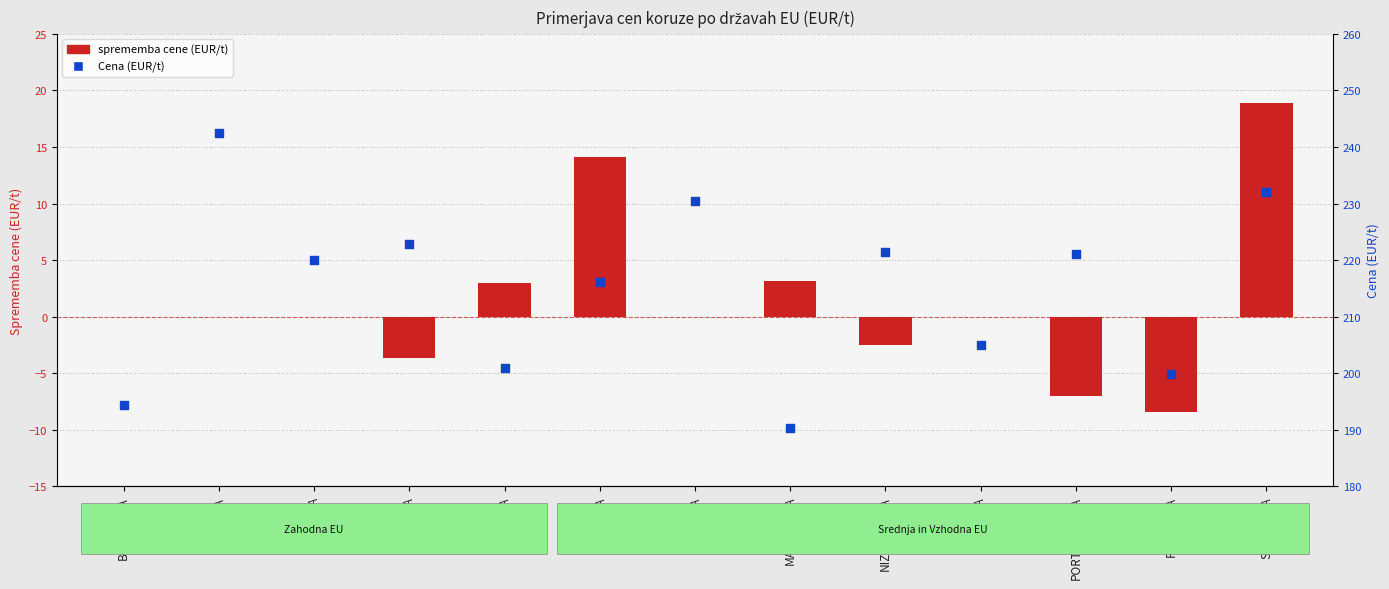

What are all the series names shown in the legend?

sprememba cene (EUR/t), Cena (EUR/t)